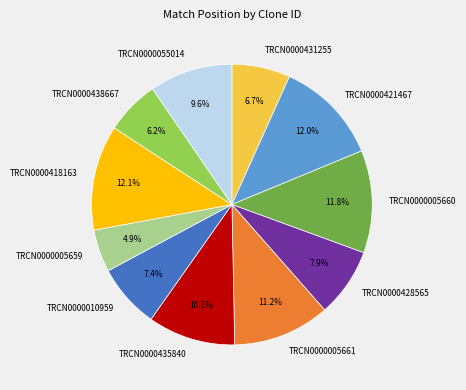

To the nearest percent, what portion does TRCN0000010959 represent?

7%